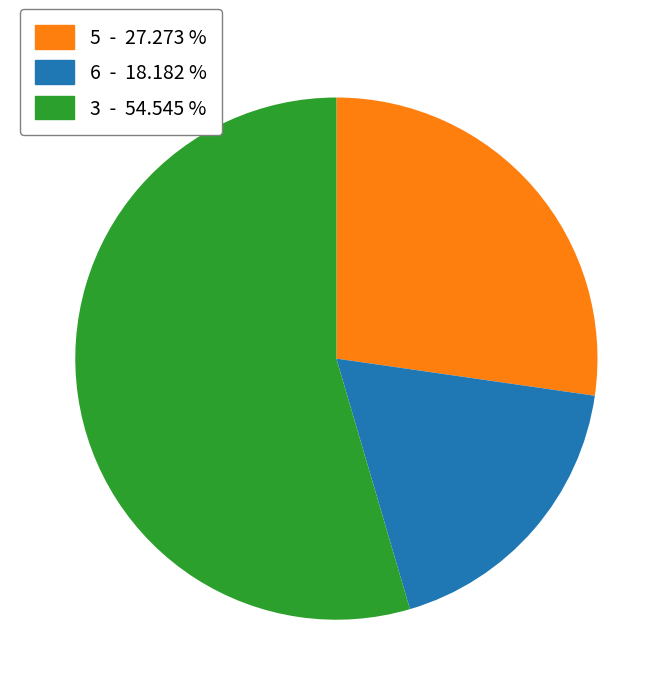

Is the sum of 5 - 27.273 % and 6 - 18.182 % greater than half?

No